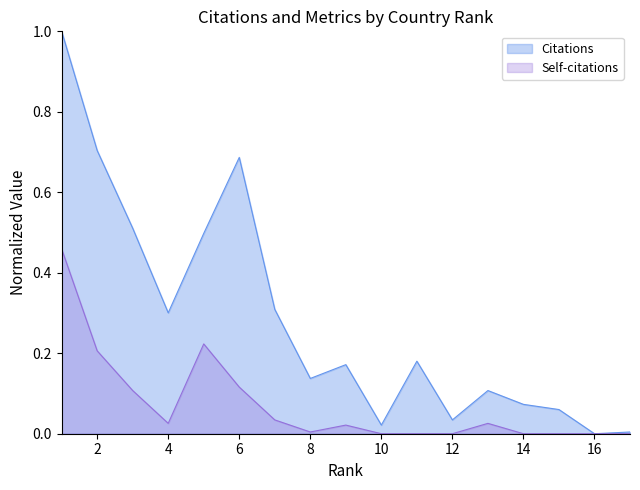

Rank the series by their maximum value, from highest to lowest.

Citations, Self-citations